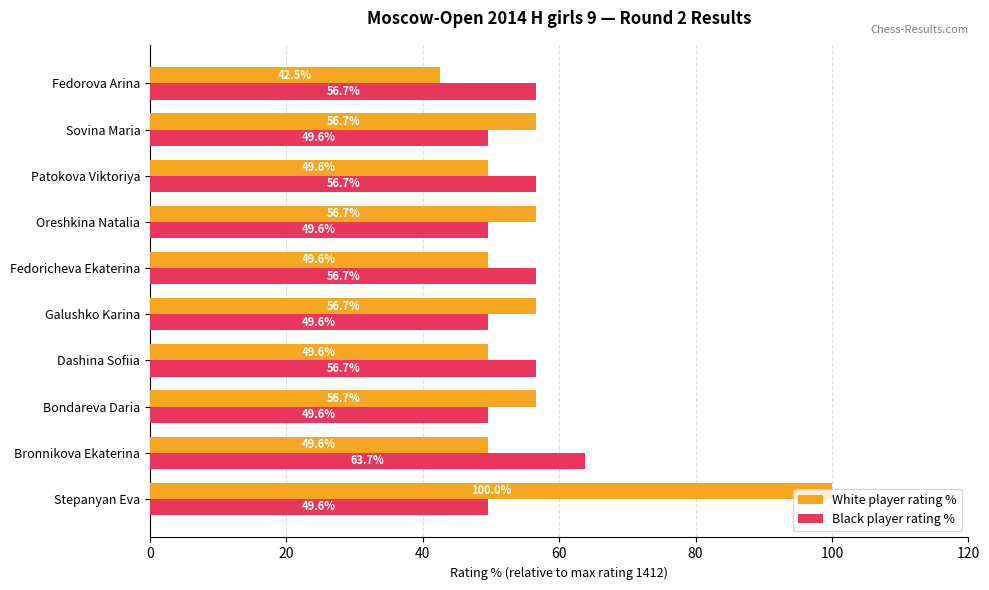

What is the highest value of the Black player rating % series?

63.7